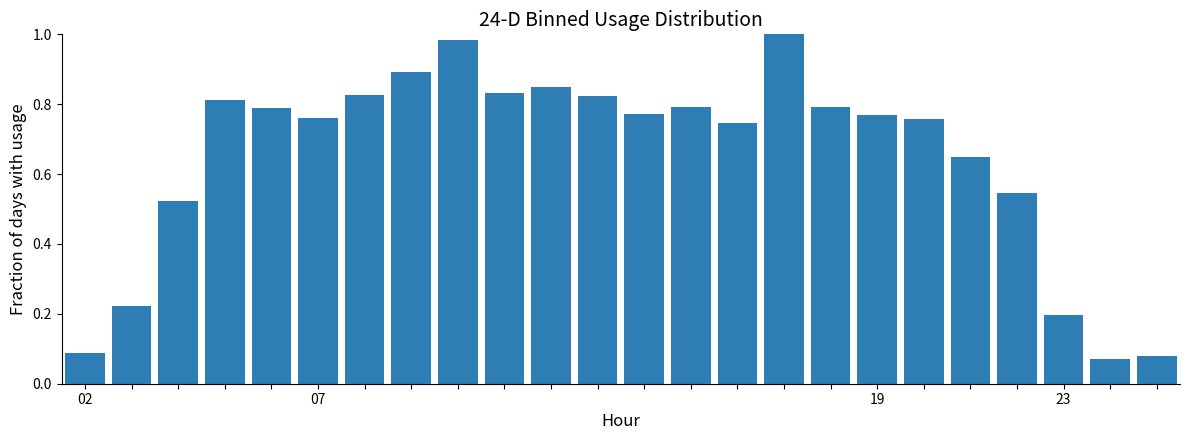

What is the sum of all values?

15.6